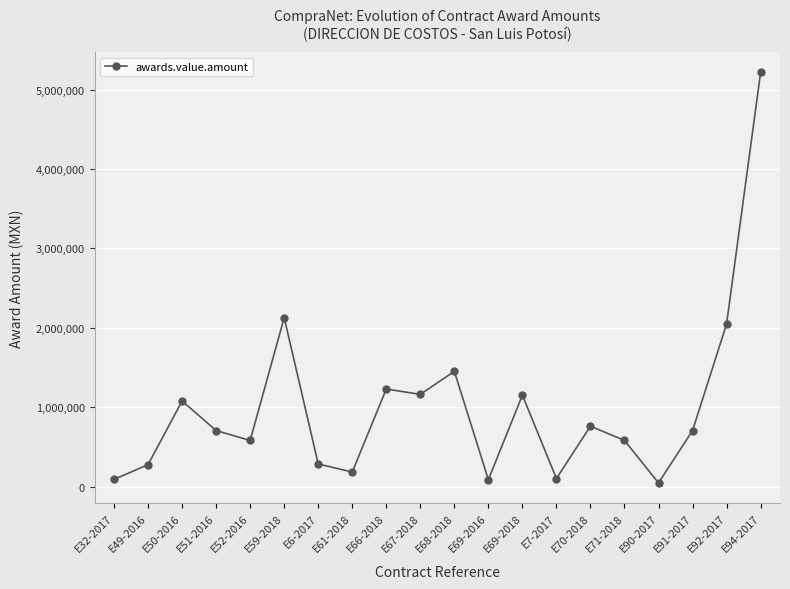

Is it true that the value at E50-2016 is 1077586.2?

True